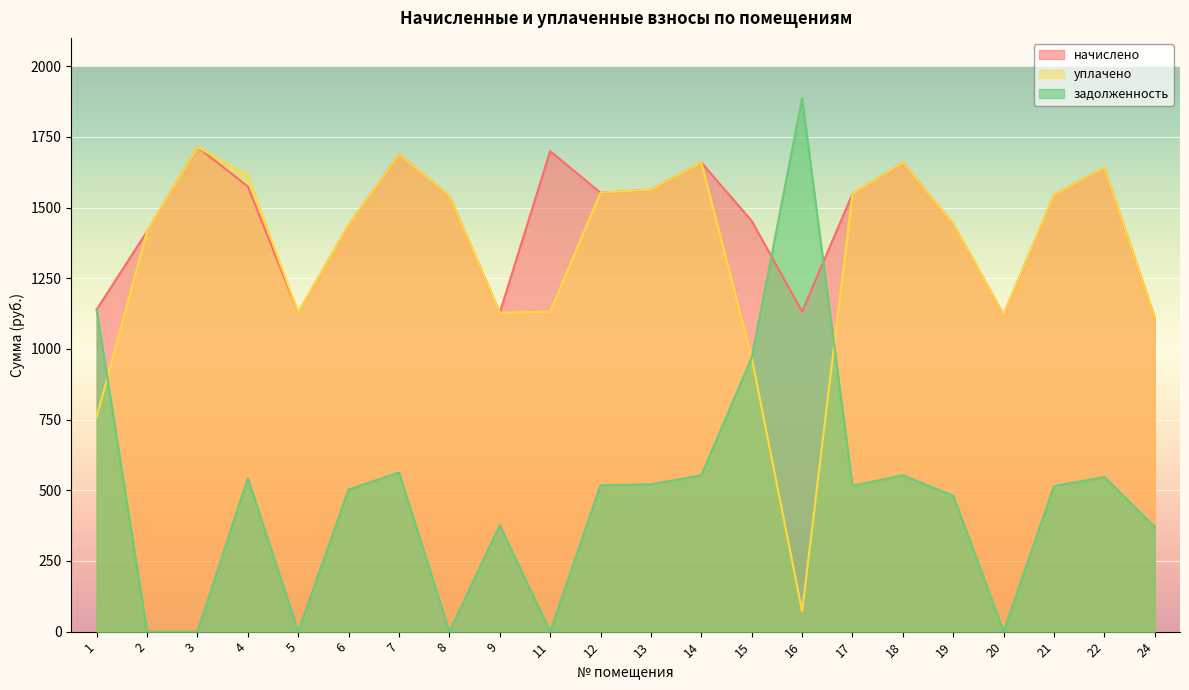

Is it true that начислено equals 1548.5 at 17?

True